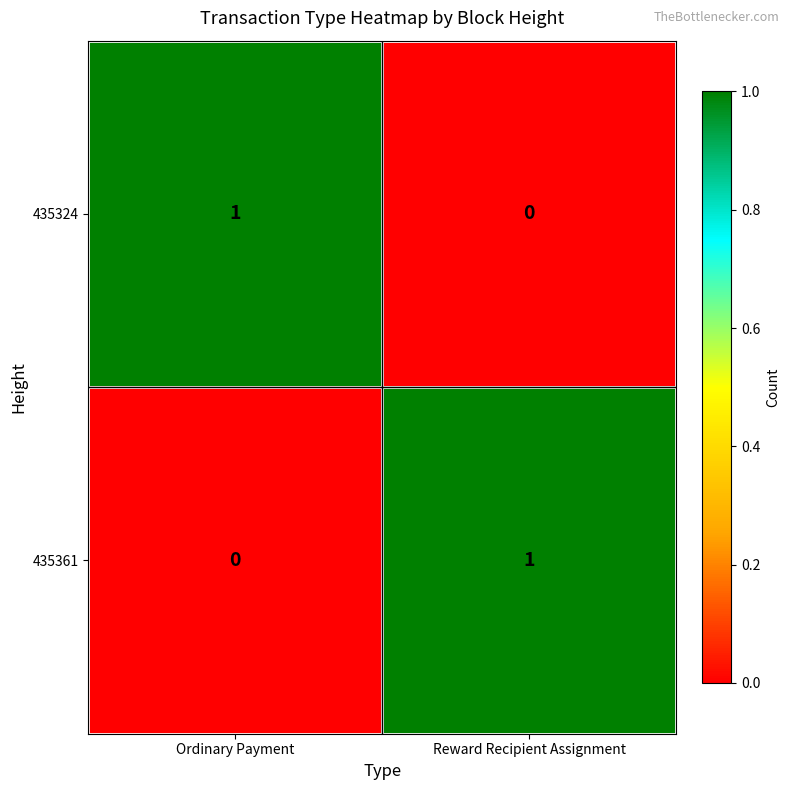

At which label does 435324 reach its minimum?

Reward Recipient Assignment